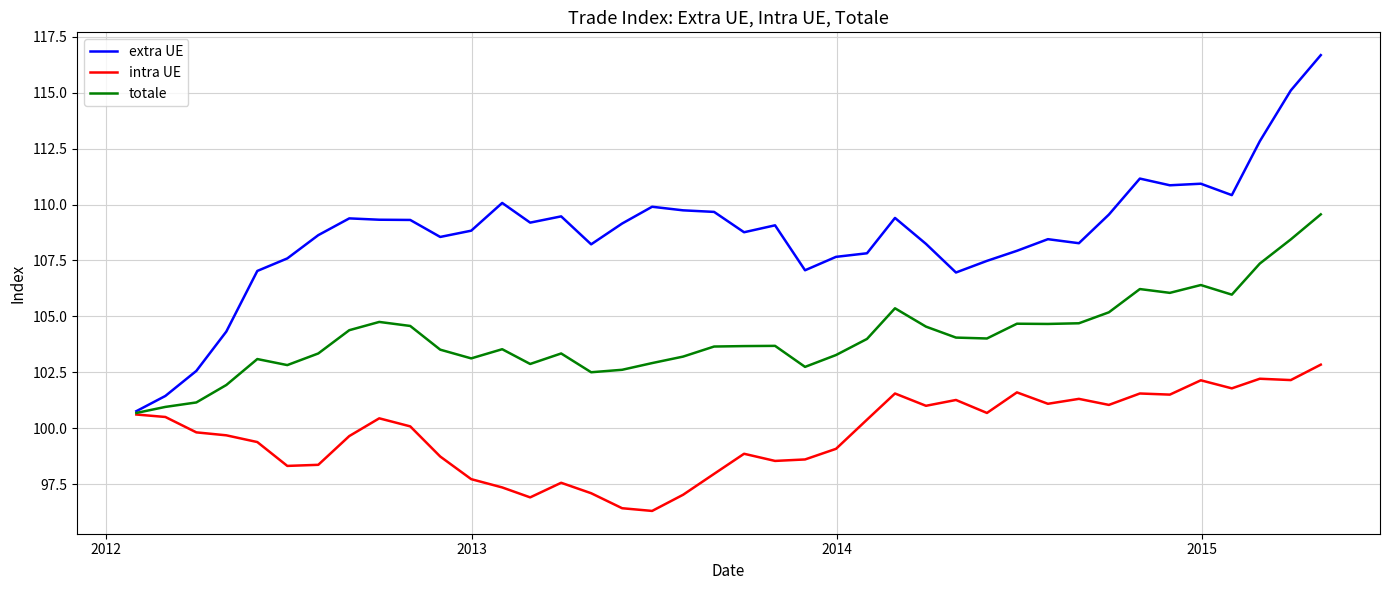

Which series has the largest total across all categories?

extra UE